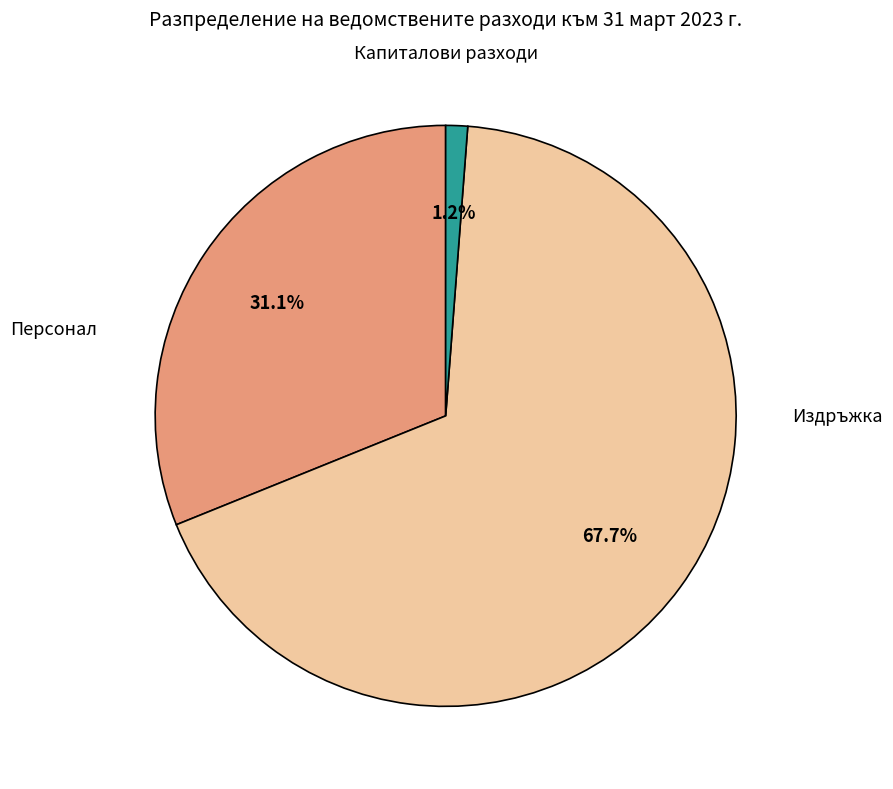

What is the largest slice in the pie chart?

Издръжка